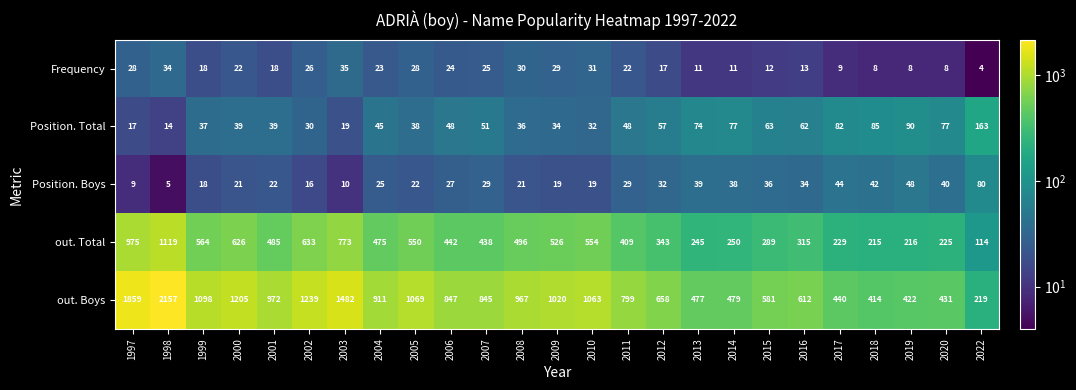

What is the approximate value of Frequency at 2004?

23